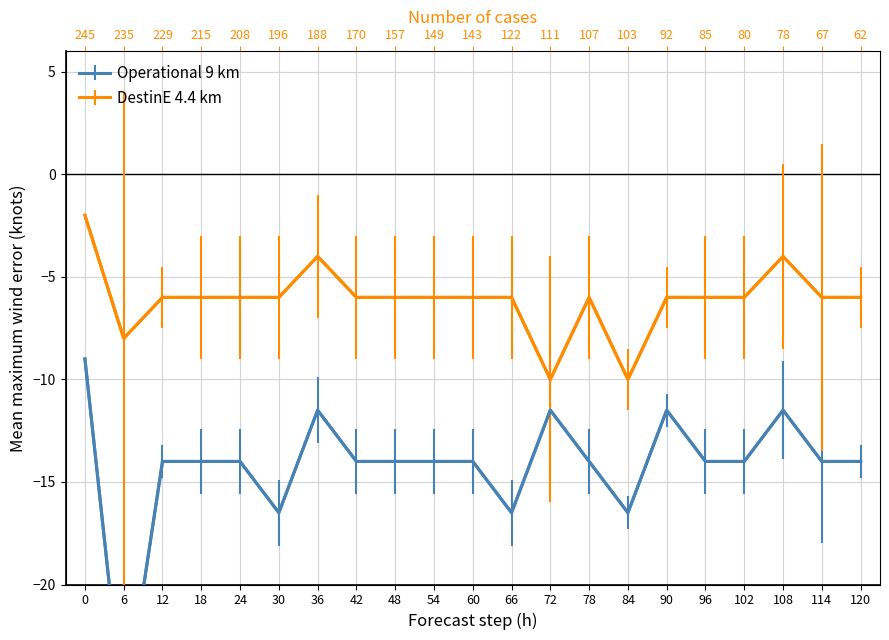

What is the smallest value displayed?

-26.5